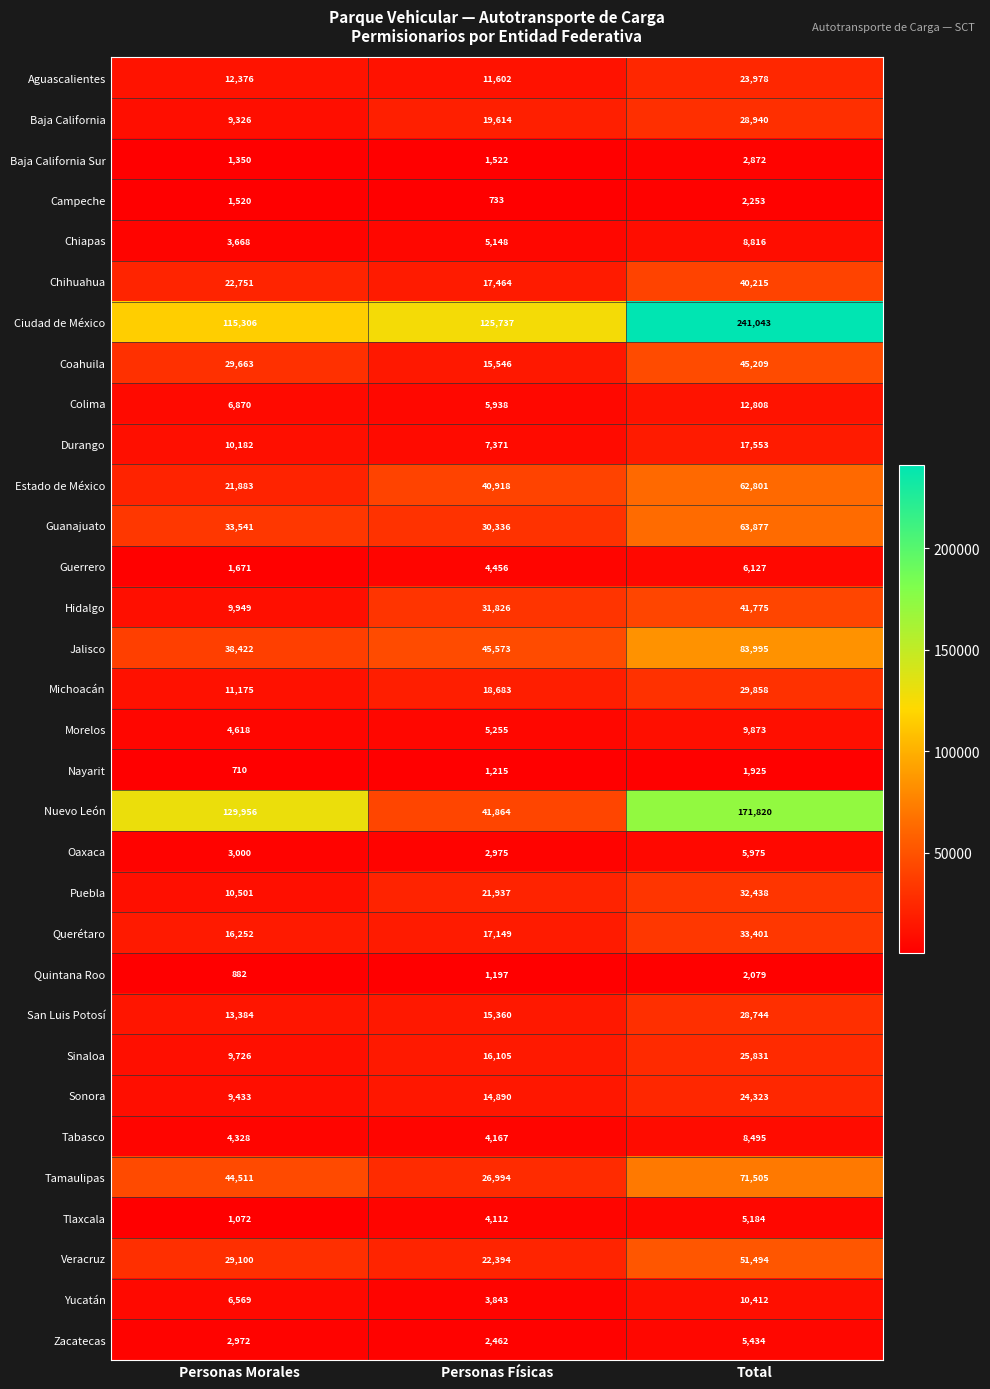

What is the average value of the Tamaulipas series?

47670